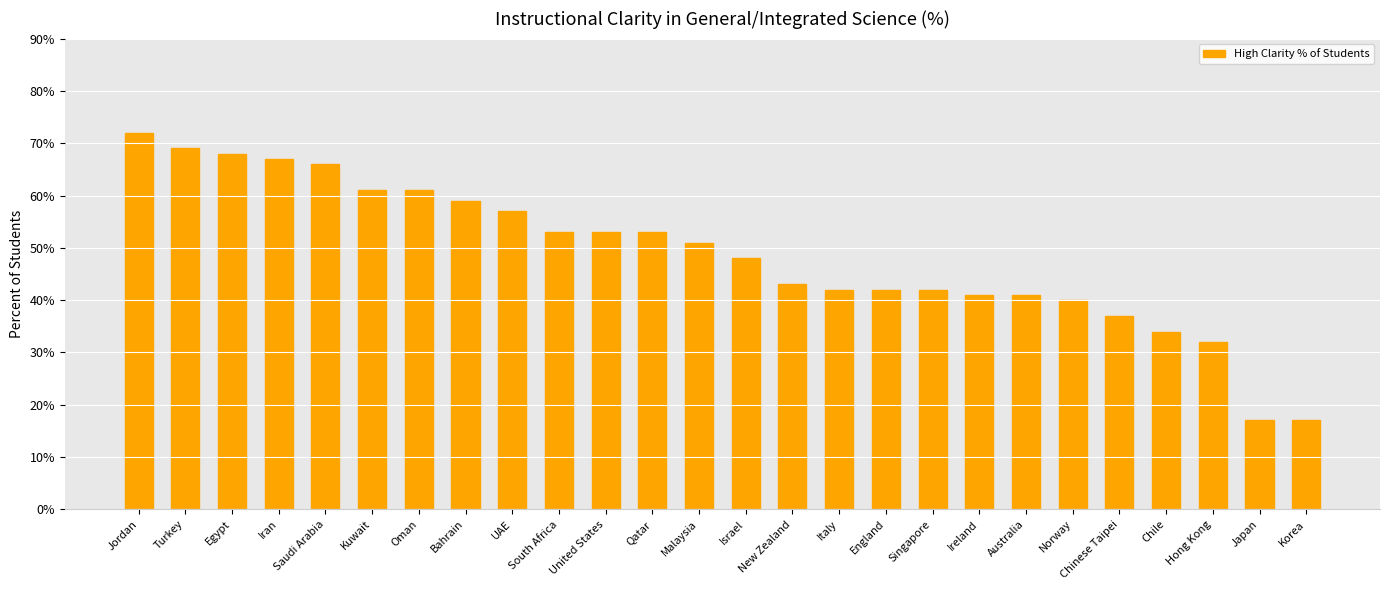

What is the maximum value shown in the chart?

72